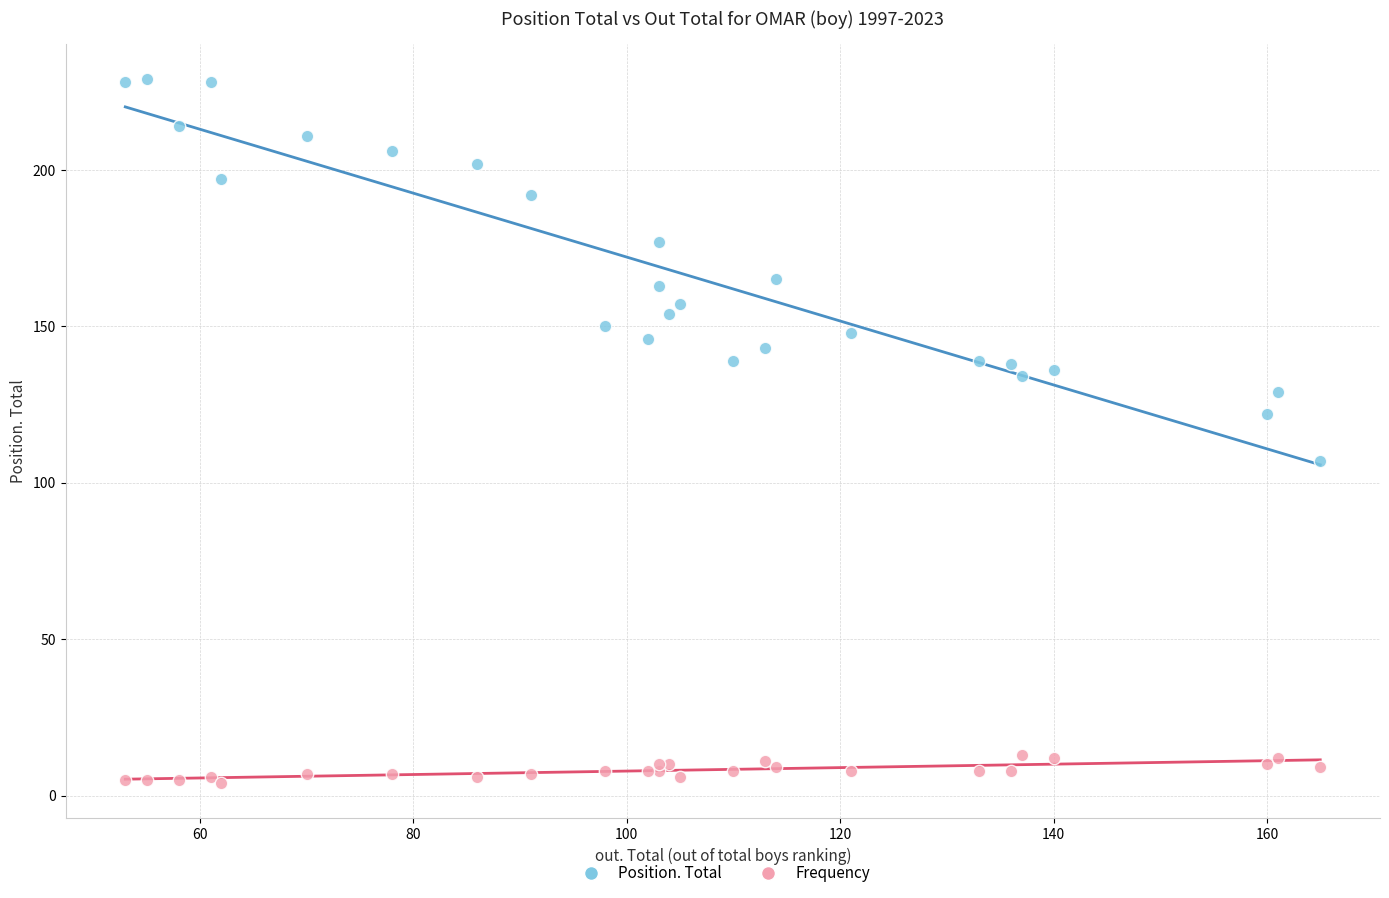

Which series has the widest spread of Y values?

Position. Total